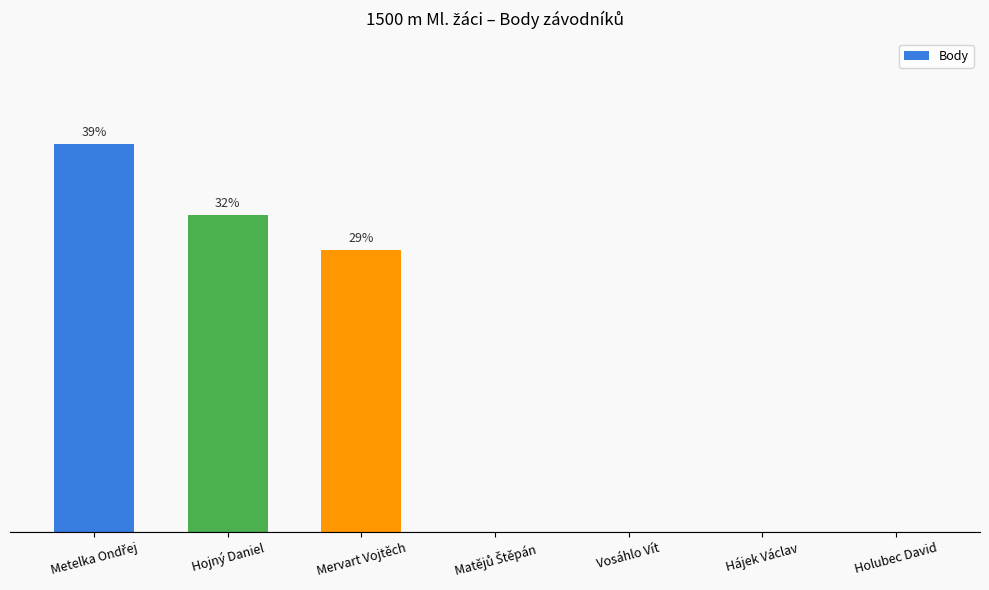

Which label corresponds to the largest value in the chart?

Metelka Ondřej